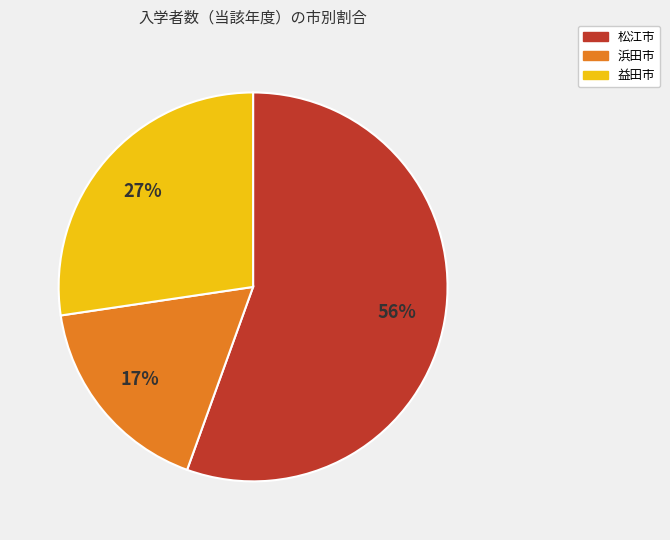

To the nearest percent, what percentage of the pie is 浜田市?

17%